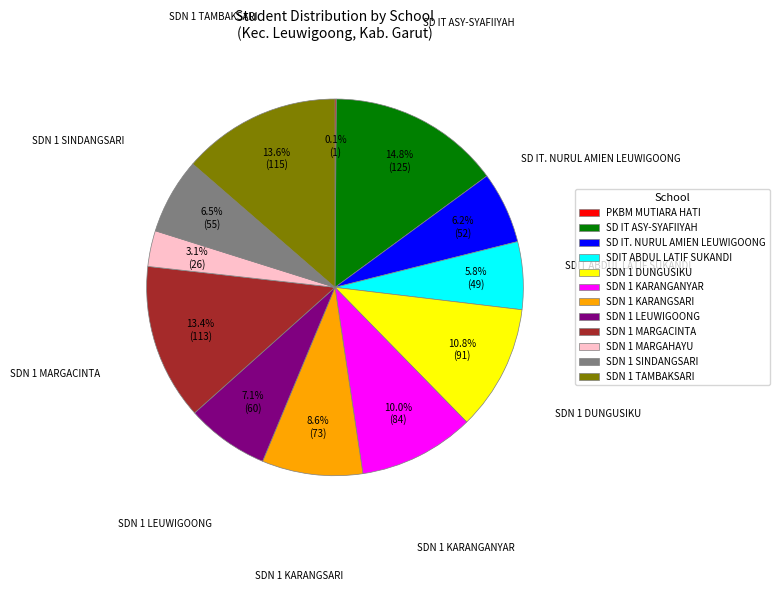

Is there a majority slice in this chart?

No